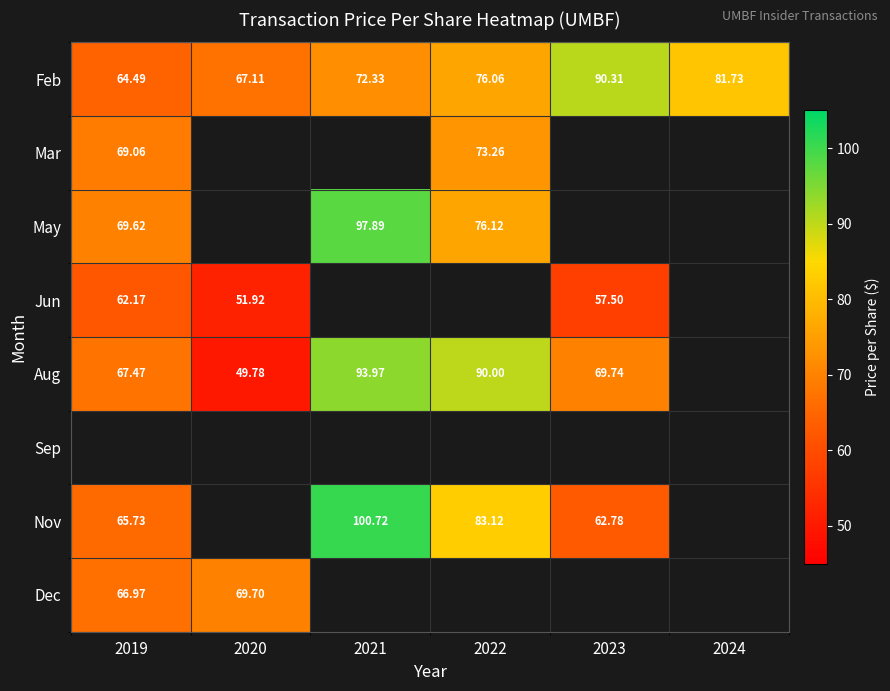

Which category has the lowest value across all series?

2020